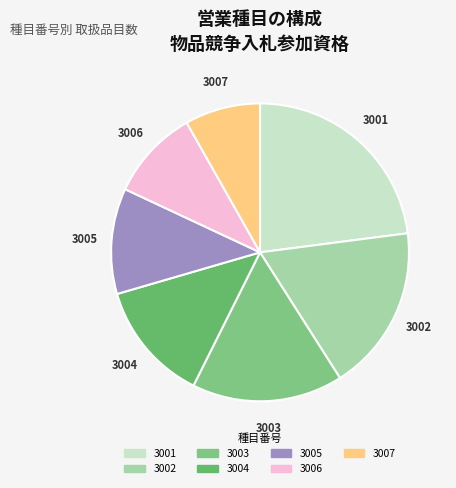

Combined, do 3005 and 3004 account for over 50%?

No